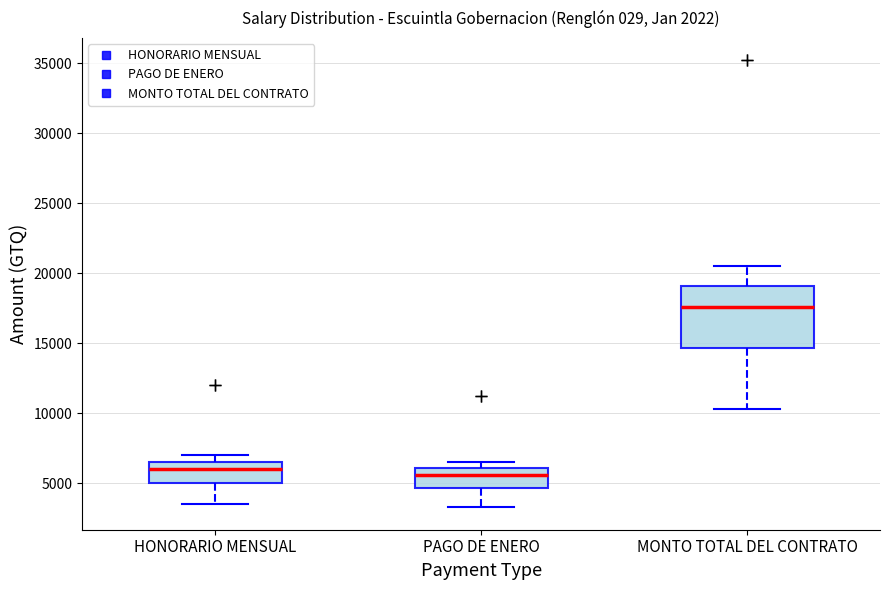

Comparing the boxes themselves (not the whiskers), which one is the tallest?

MONTO TOTAL DEL CONTRATO